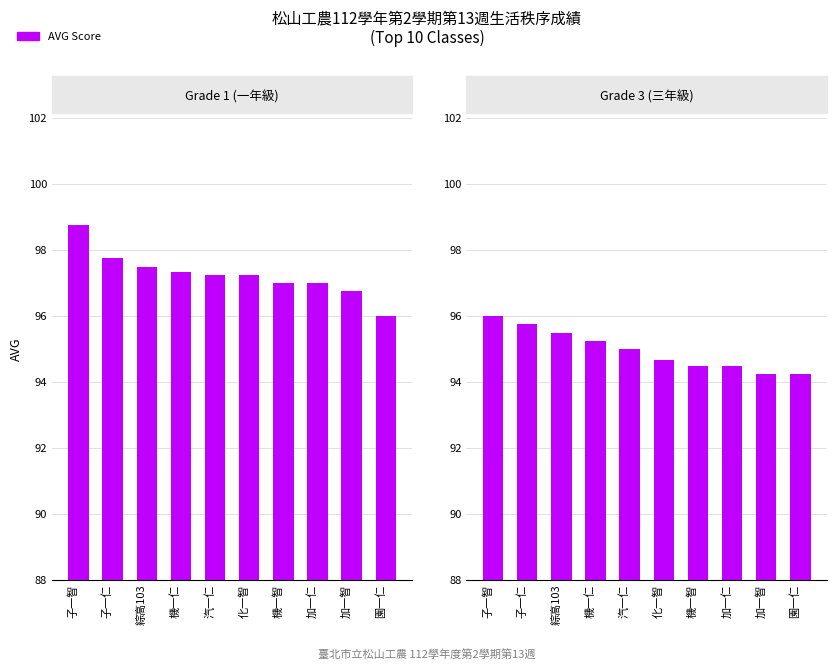

How many data points does each series have?

10